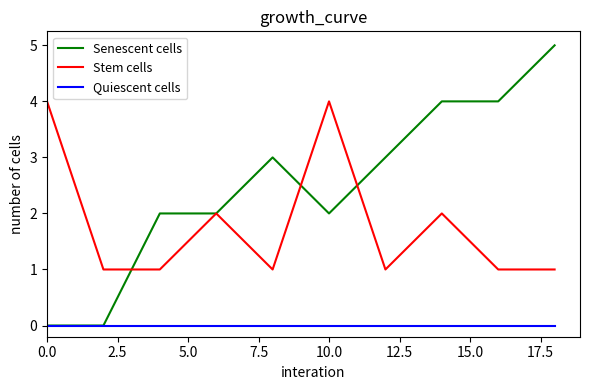

Which series has the widest spread of values?

Senescent cells